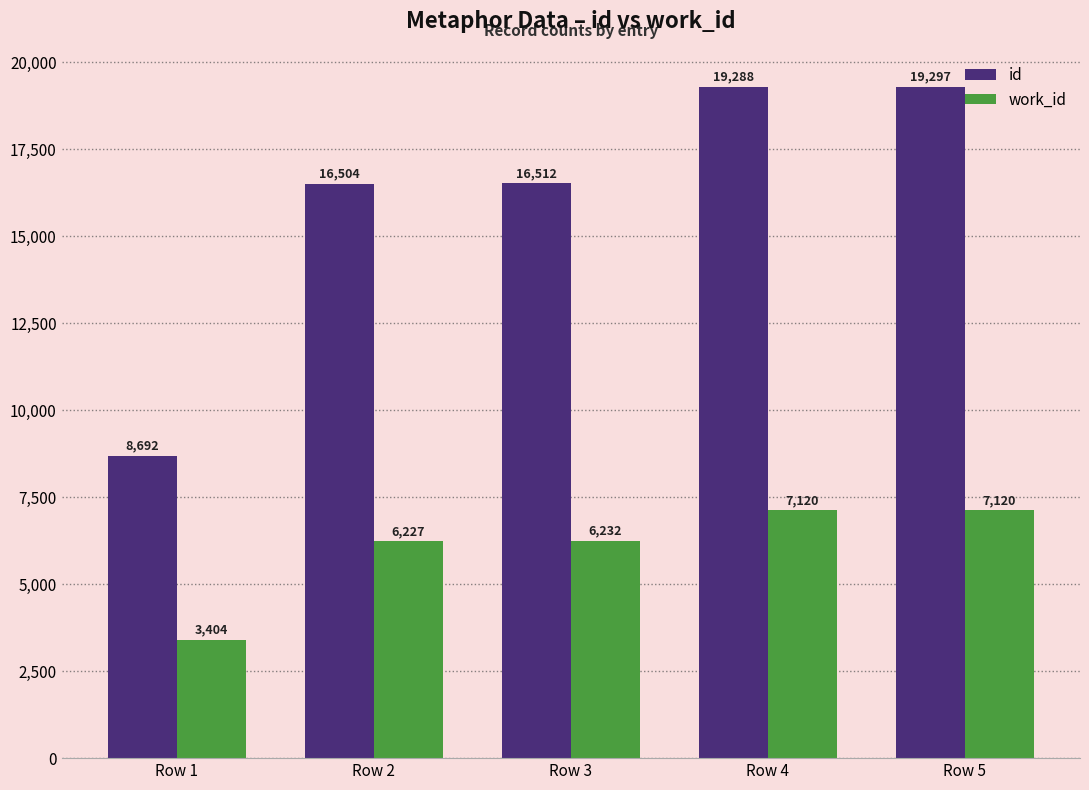

Which series has the largest total across all categories?

id